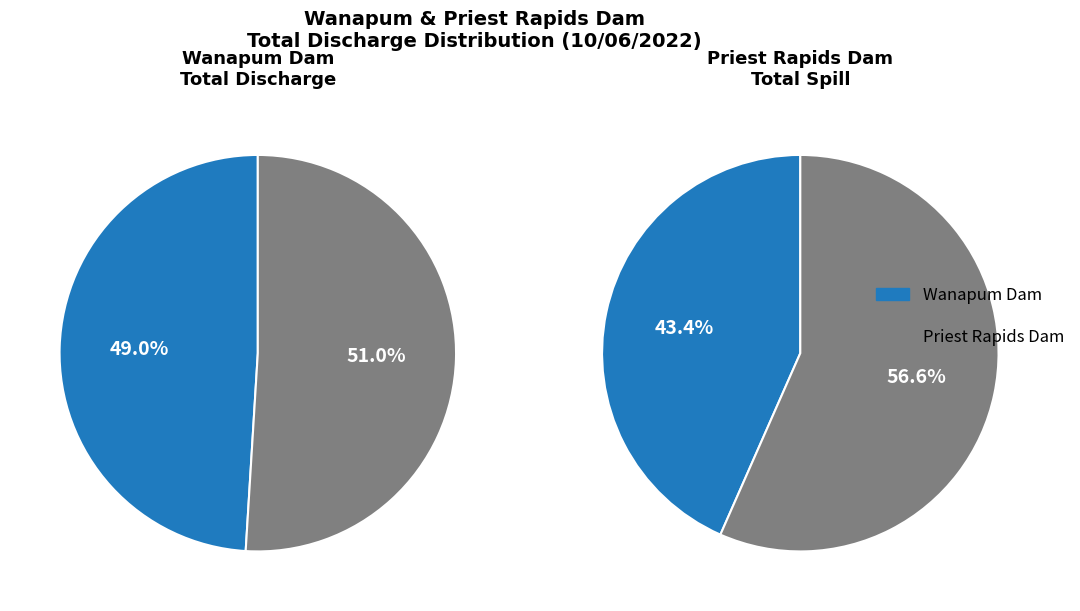

Is it true that 2 is 2% of the pie?

True